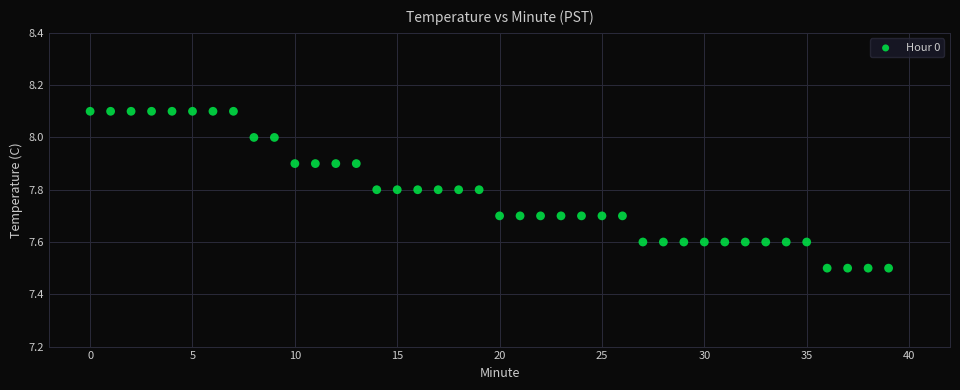

What is the range of Y values (max minus min)?

0.6